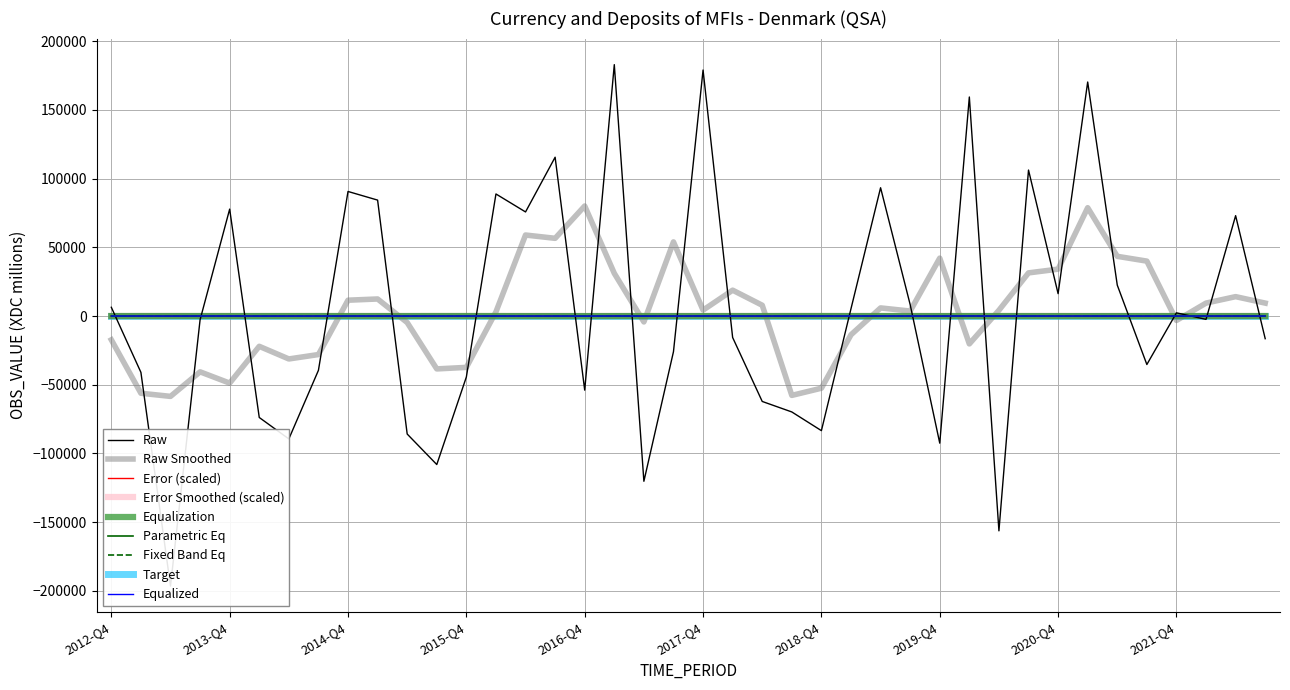

Between 2014-Q4 and 2013-Q1, which is larger?

2014-Q4